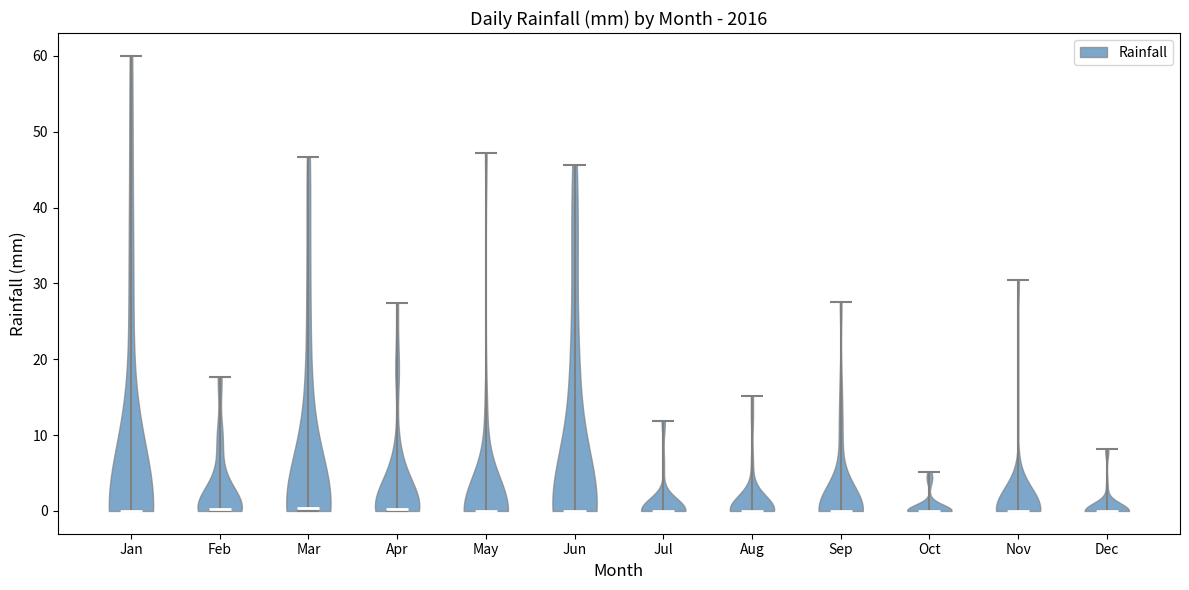

Reading left to right, read every violin against the y-axis: where its median line is, and the lowest and highest points it reaches. The values are not printed on the chart, so give them approximately, as read against the axis.

Jan: median line 0, lowest point 0, highest point 60
Feb: median line 0, lowest point 0, highest point 18
Mar: median line 0, lowest point 0, highest point 47
Apr: median line 0, lowest point 0, highest point 27
May: median line 0, lowest point 0, highest point 47
Jun: median line 0, lowest point 0, highest point 46
Jul: median line 0, lowest point 0, highest point 12
Aug: median line 0, lowest point 0, highest point 15
Sep: median line 0, lowest point 0, highest point 28
Oct: median line 0, lowest point 0, highest point 5
Nov: median line 0, lowest point 0, highest point 30
Dec: median line 0, lowest point 0, highest point 8